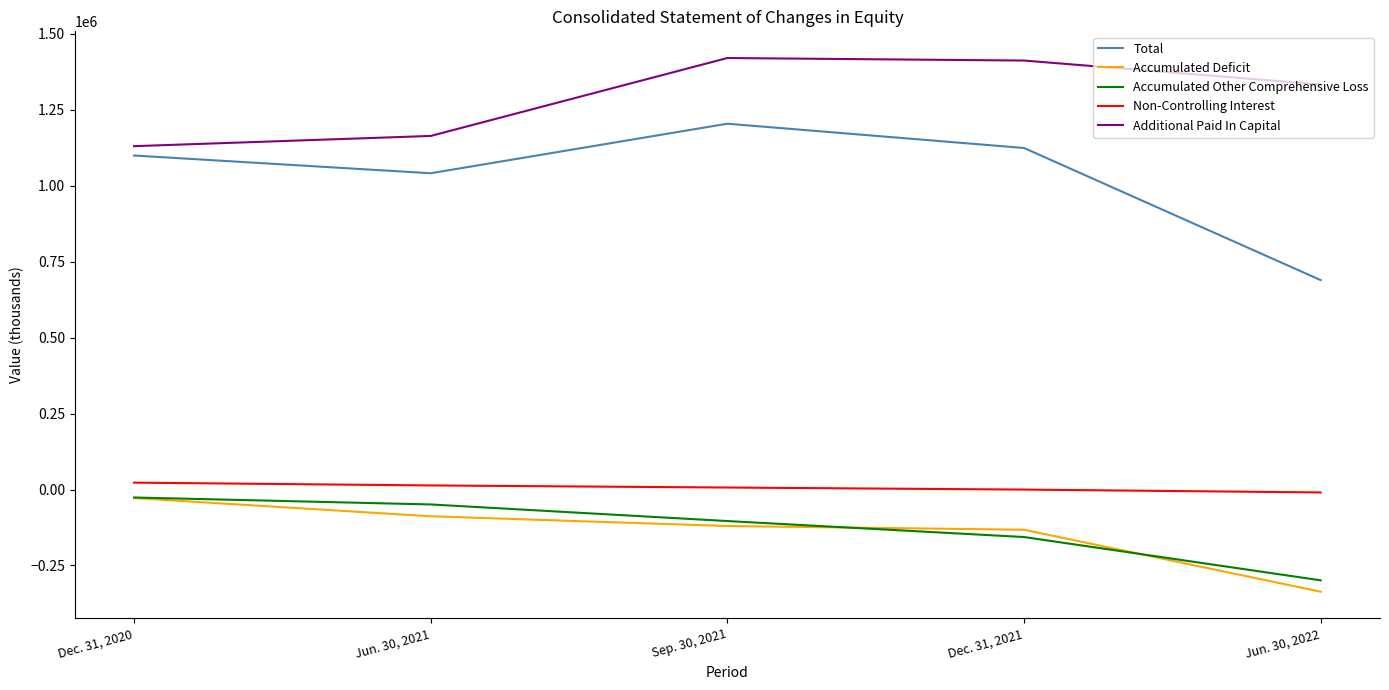

How many lines are shown in the chart?

5